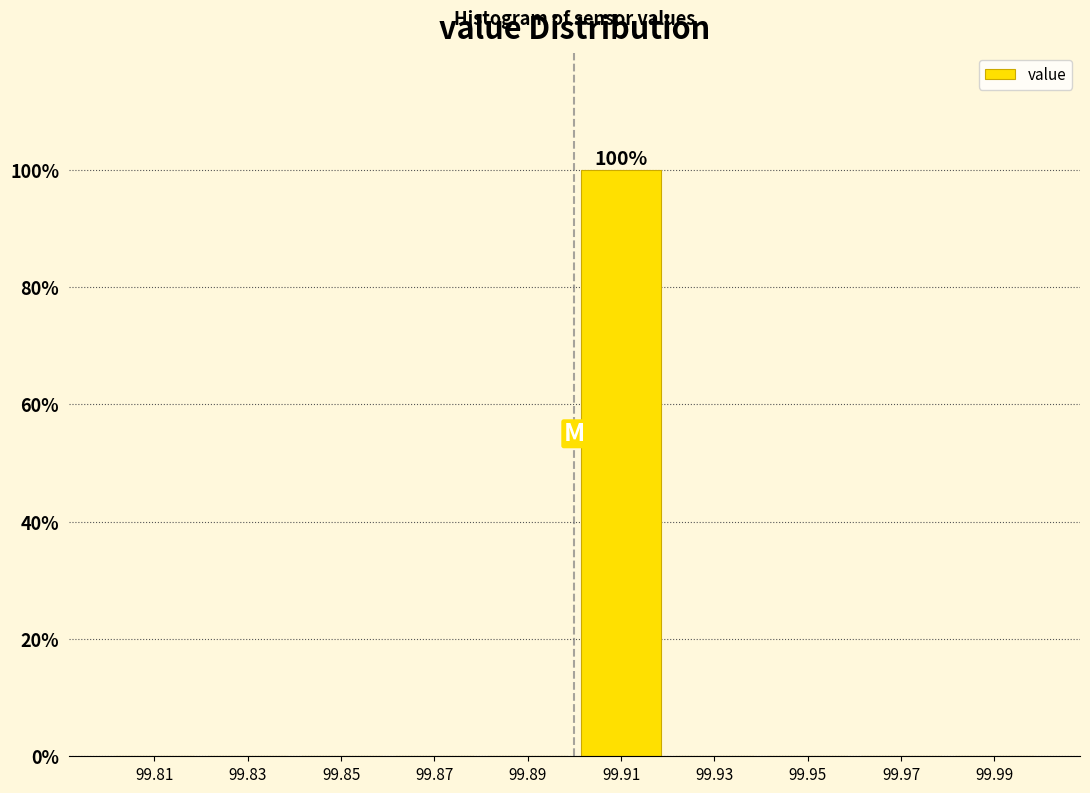

Over which range of the x-axis is the bar tallest?

99.90 to 99.92